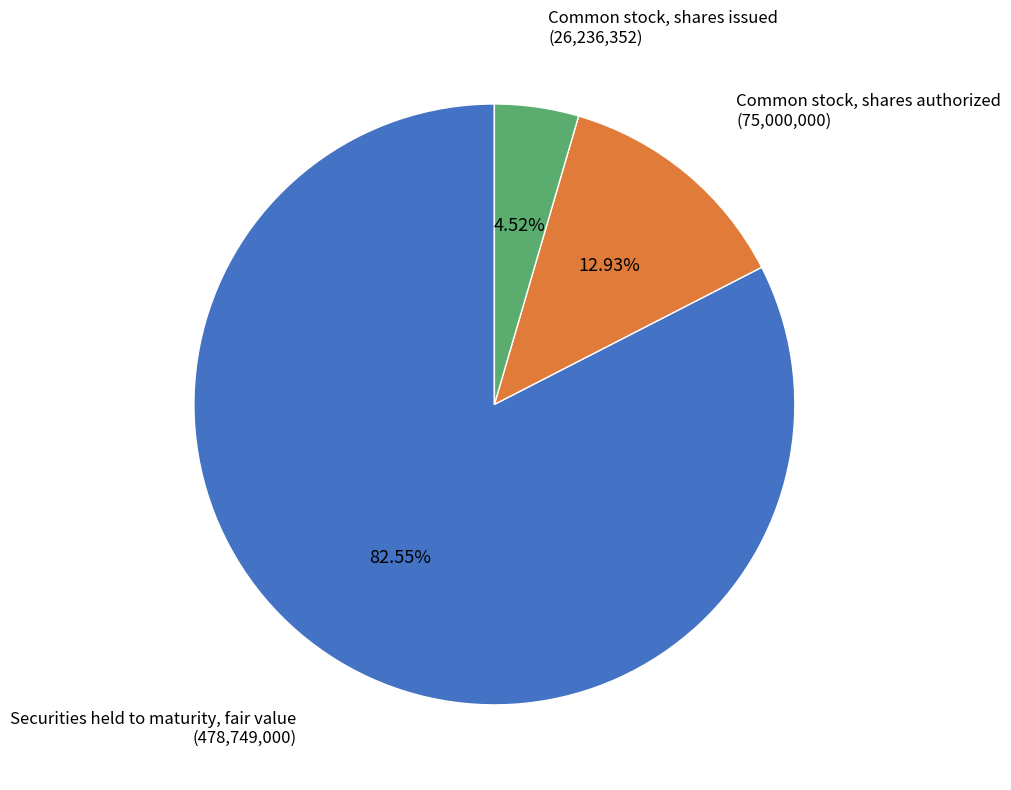

Is there any slice that represents more than half of the pie?

Yes